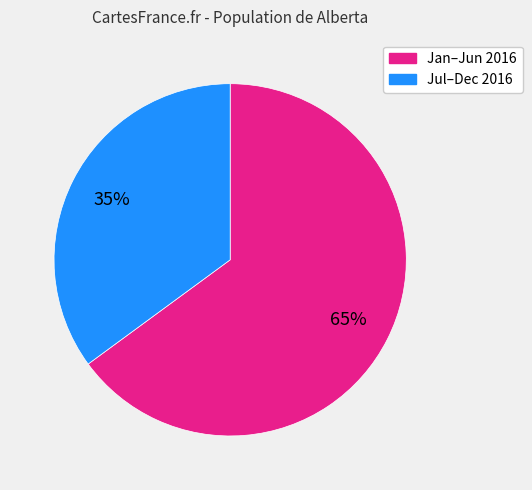

To the nearest percent, what is the difference between the largest and smallest slice percentages?

30%